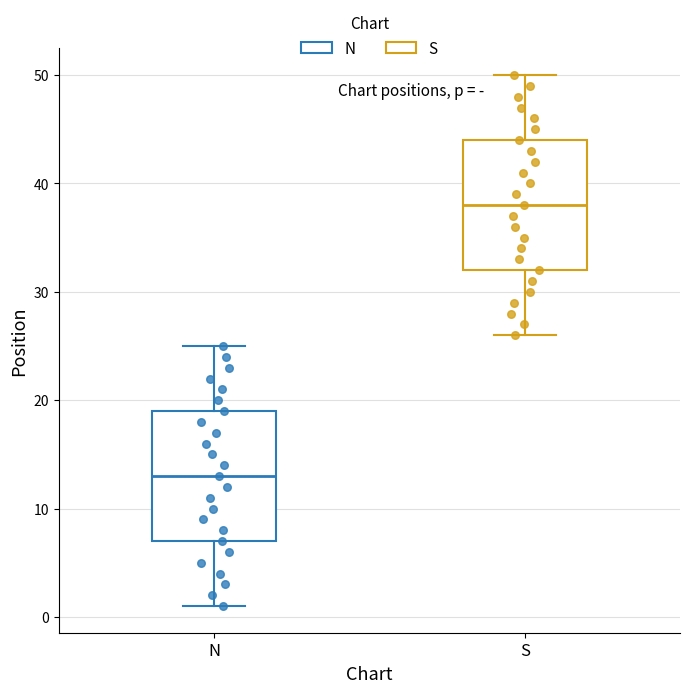

Where does the upper whisker of the box for S end on the y-axis? The values are not printed on the chart, so give them approximately, as read against the axis.

50